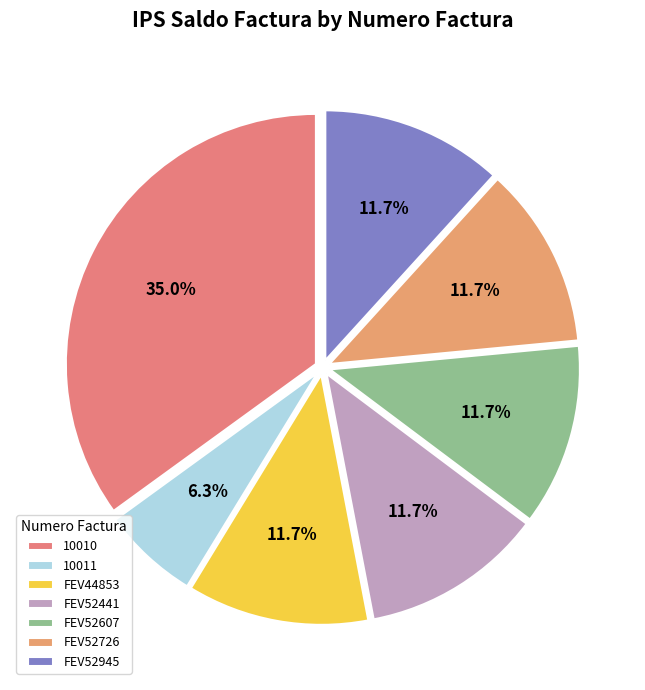

To the nearest percent, what percentage of the pie is FEV52726?

12%